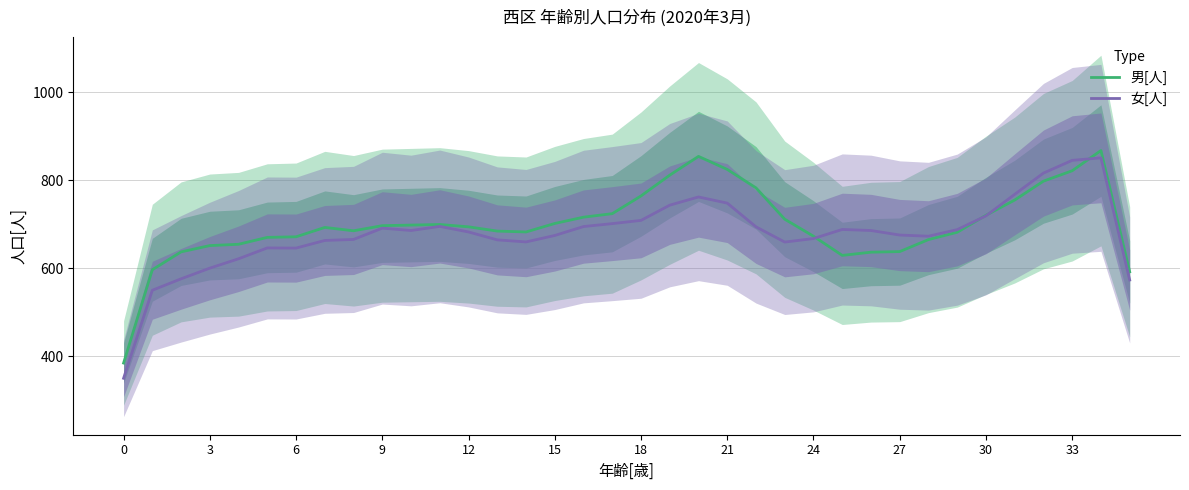

Rank the series at 16 from highest to lowest value.

男[人], 女[人]